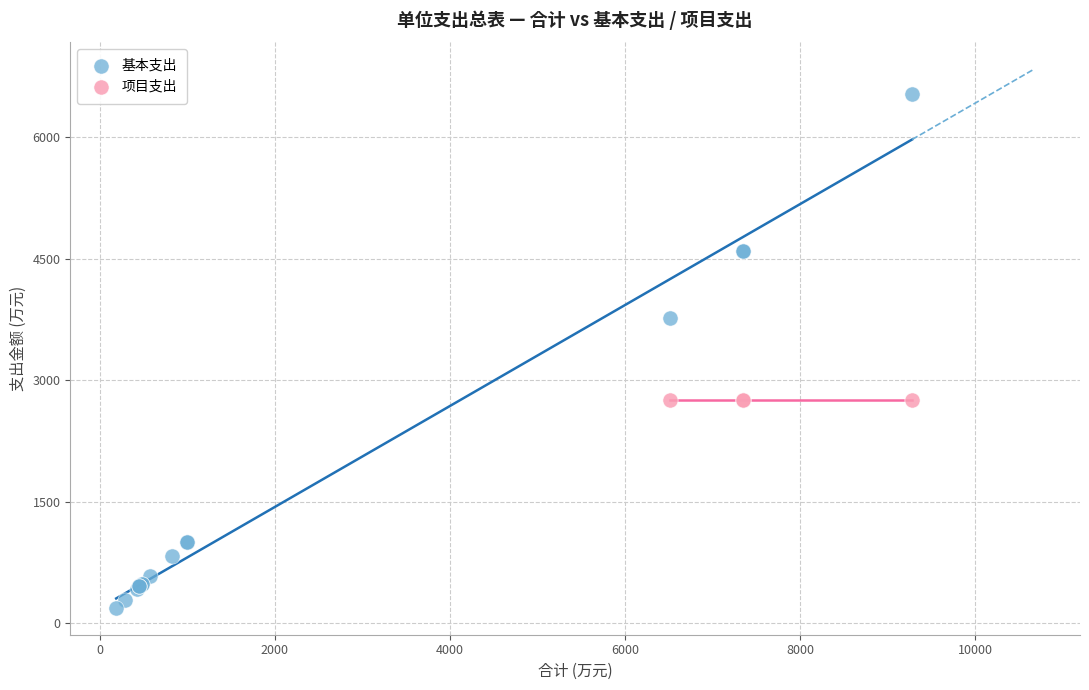

Which series contains the lowest Y value?

基本支出